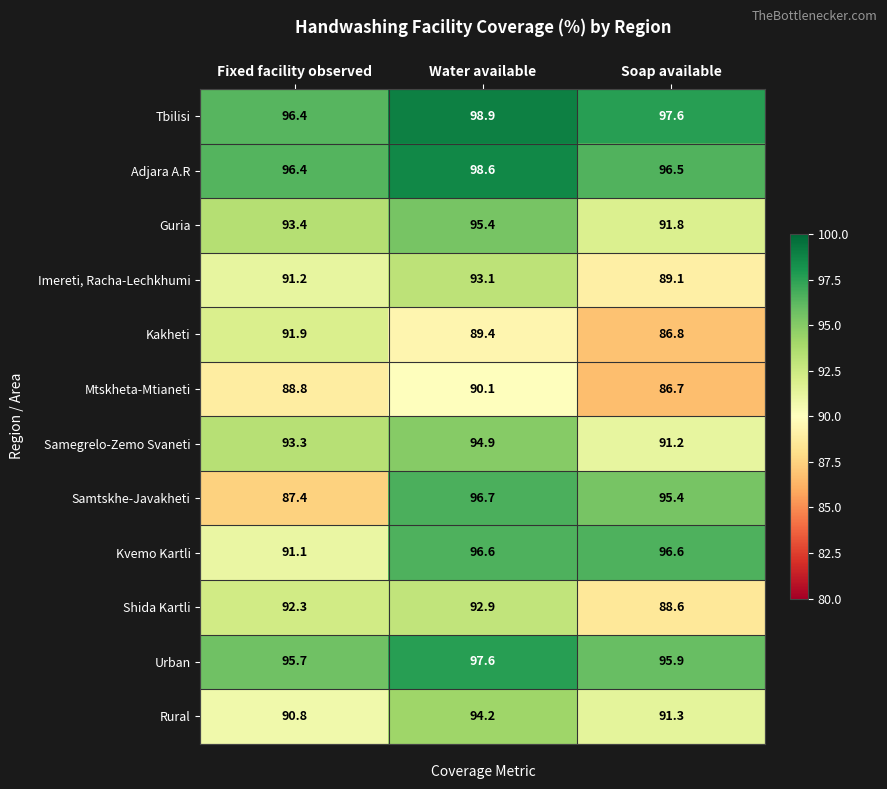

What is the sum of all Kakheti values?

268.1